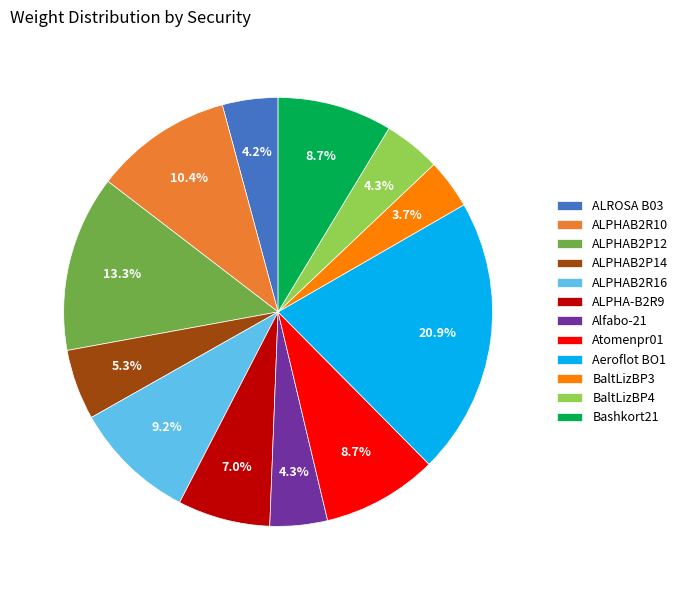

To the nearest percent, what is the difference between the BaltLizBP3 and Alfabo-21 slice percentages?

1%